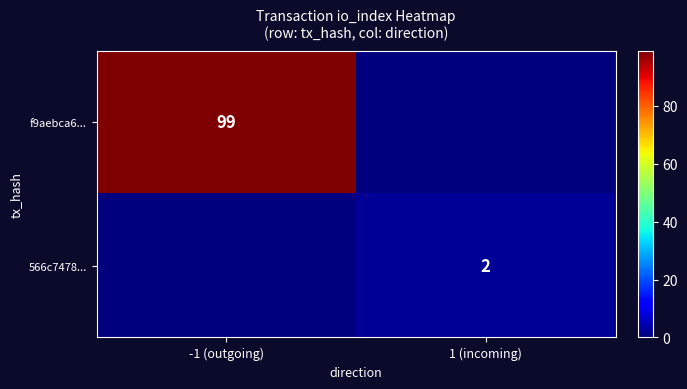

The value of 566c7478... at 1 (incoming) is 2. True or false?

True